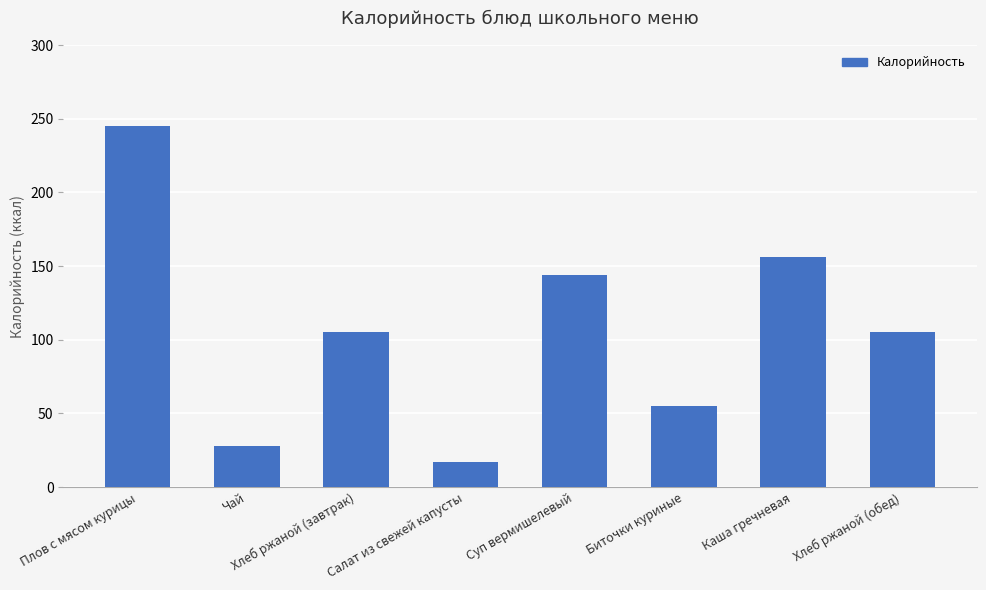

Reading left to right, transcribe all the data shown in this chart.

245	28	105	17	144	55	156	105